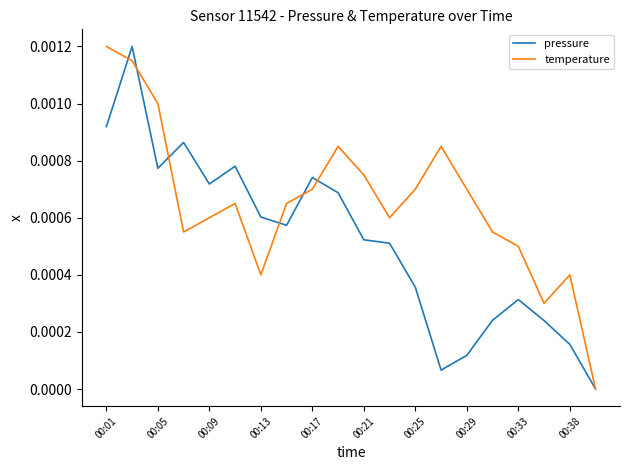

How many interior local valleys does the pressure series have?

4